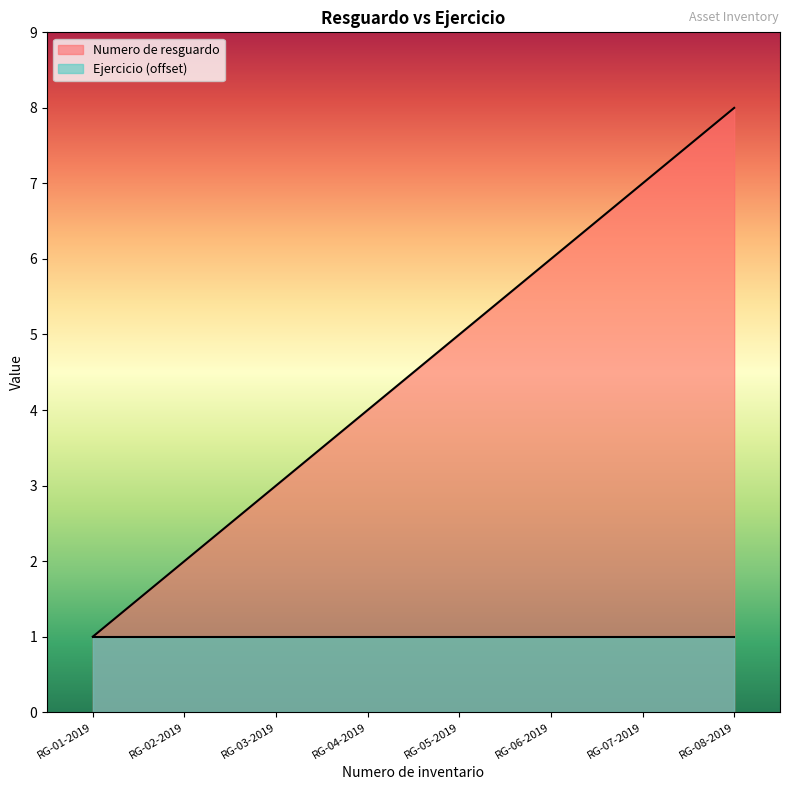

What is the sum of all values?

36